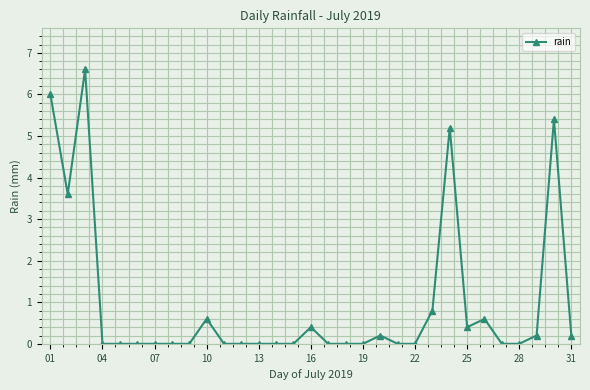

True or false: there are more than 2 points higher than both neighbors.

True